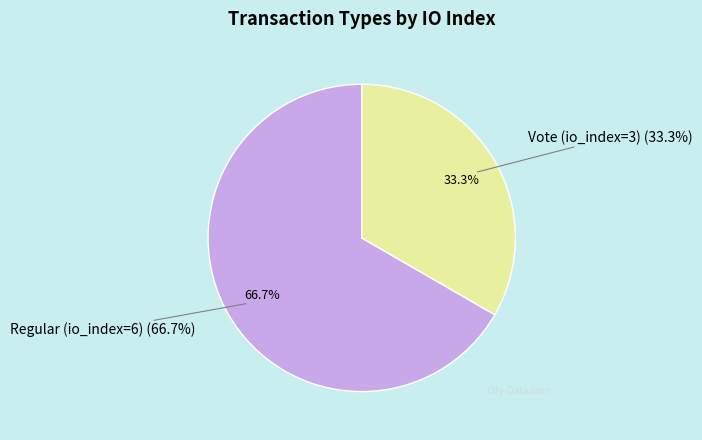

How many segments does this pie chart have?

2